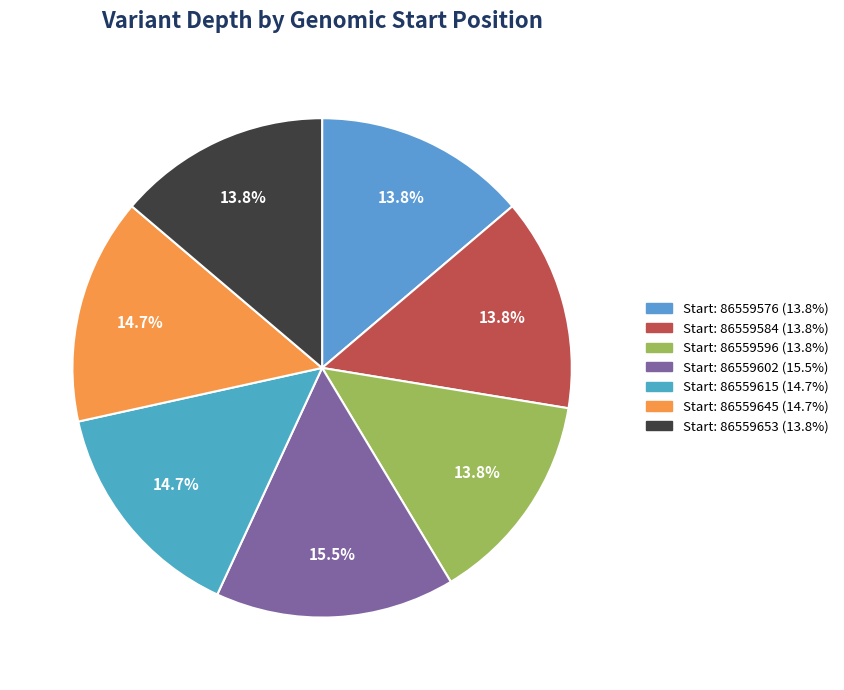

Is there a majority slice in this chart?

No